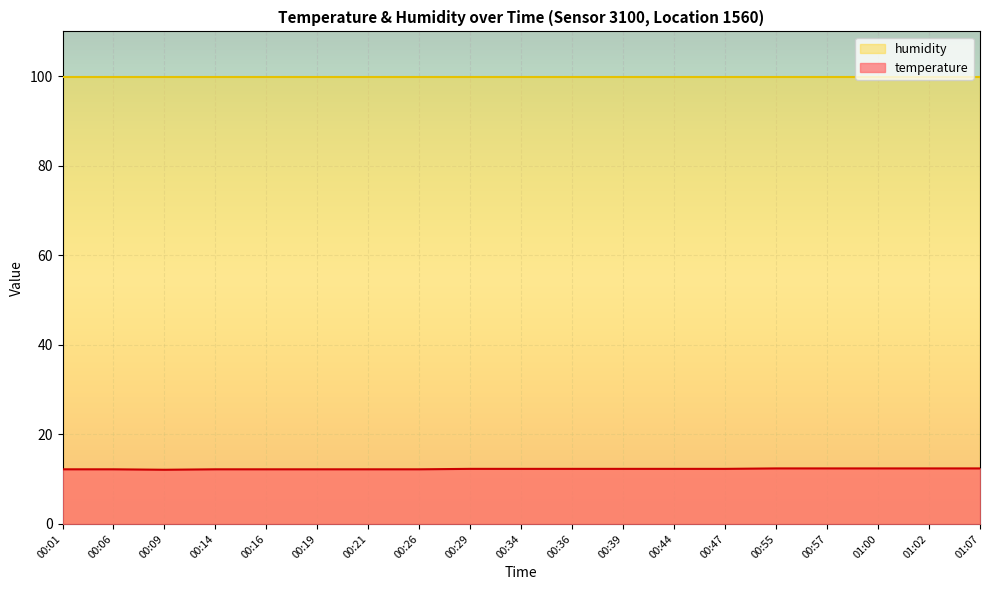

What is the label of the 19th point from the left?

01:07